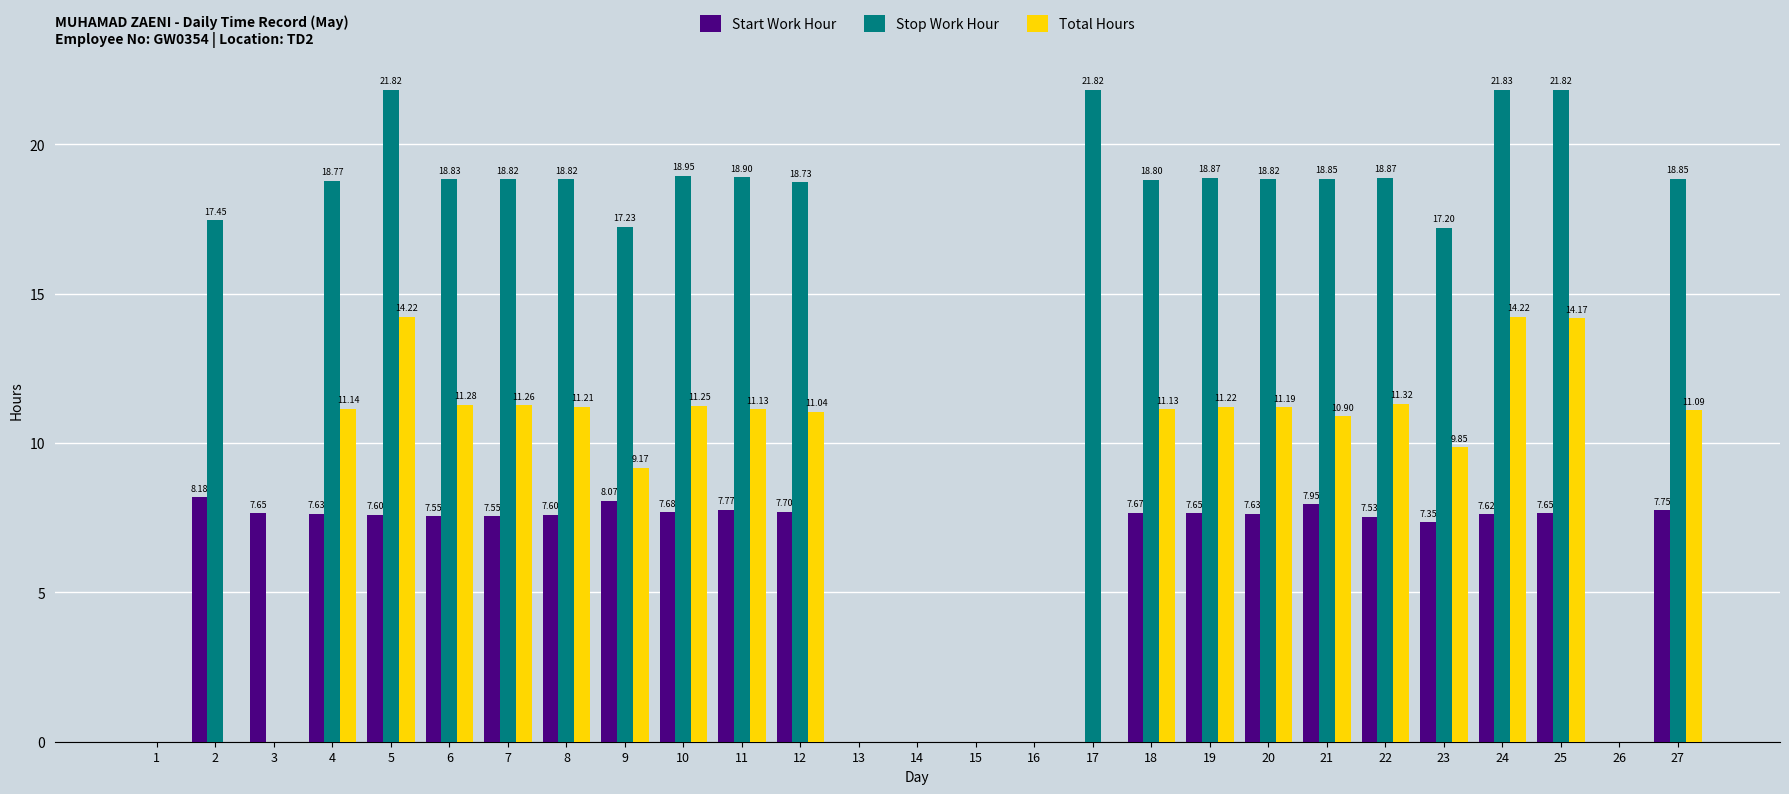

Between 17 and 22, which series saw the biggest shift?

Total Hours